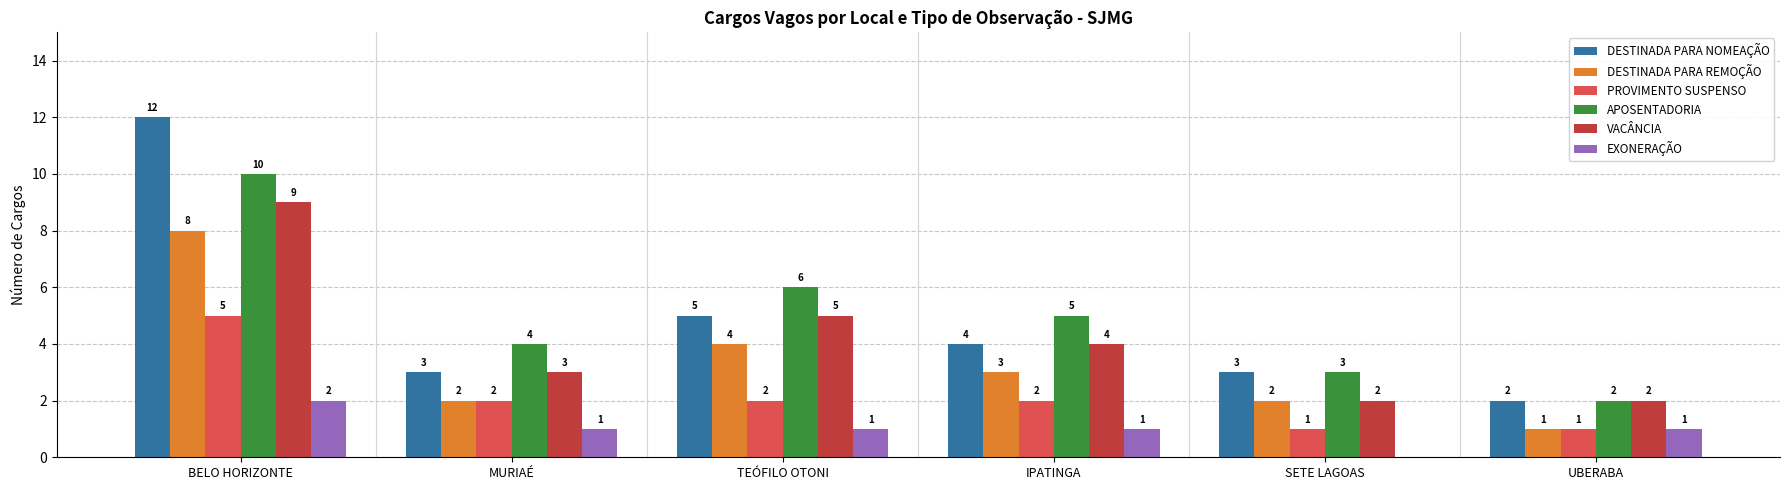

True or false: DESTINADA PARA NOMEAÇÃO has a value of 1 at MURIAÉ.

False